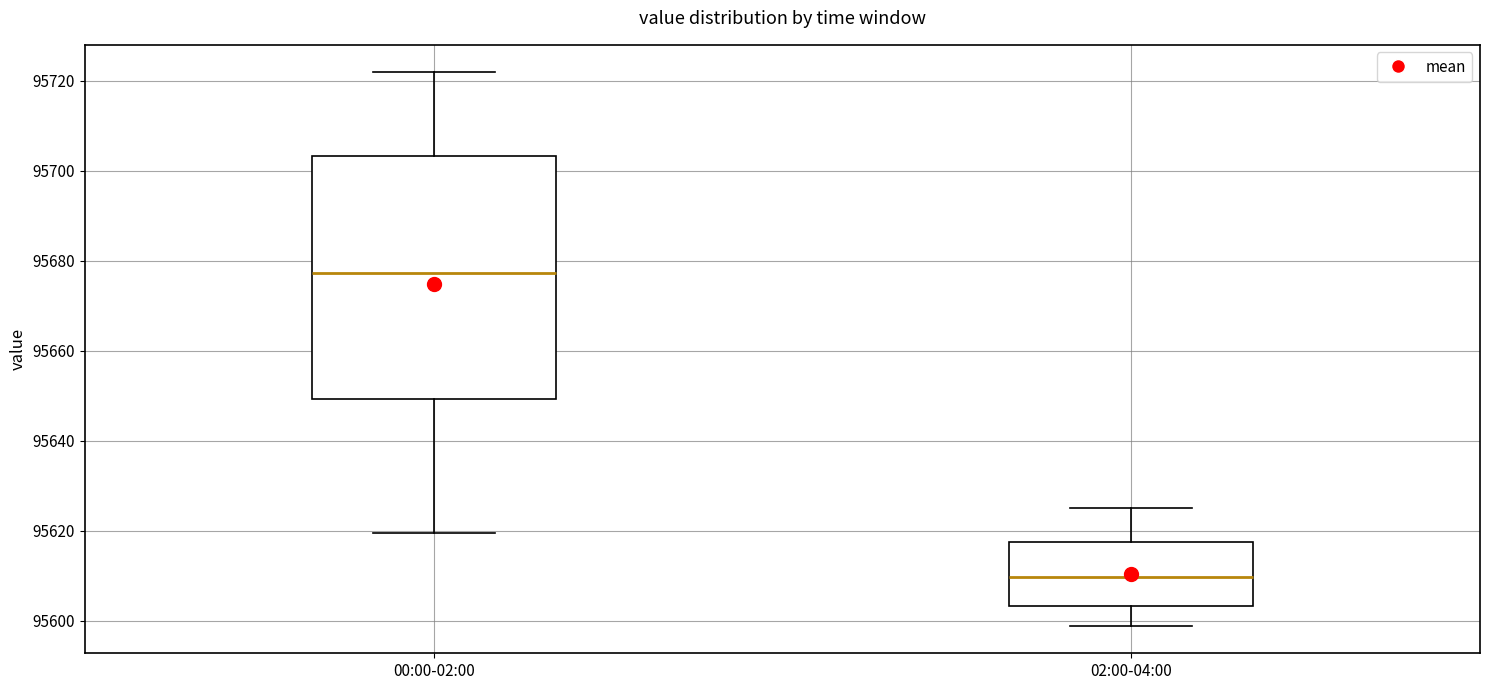

Which box has the lowest median line?

02:00-04:00